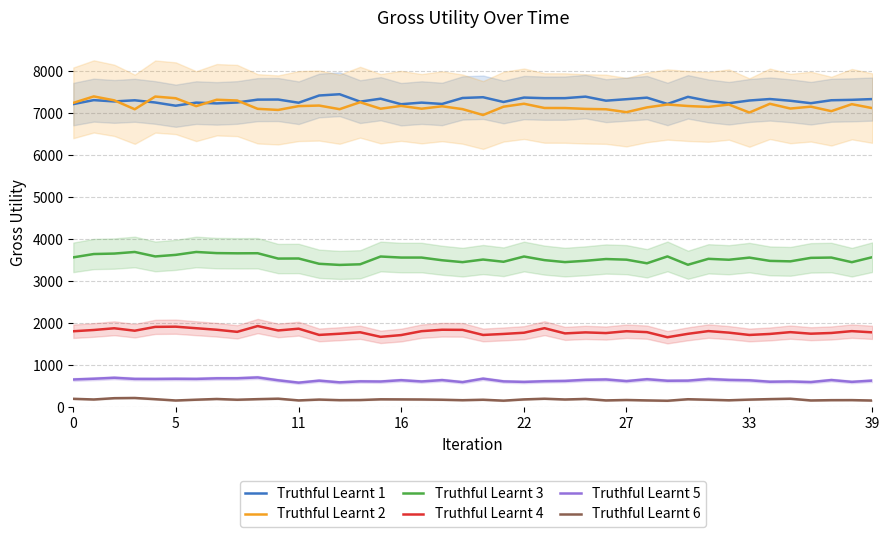

The value of Truthful Learnt 4 at 39 is 1786. True or false?

True